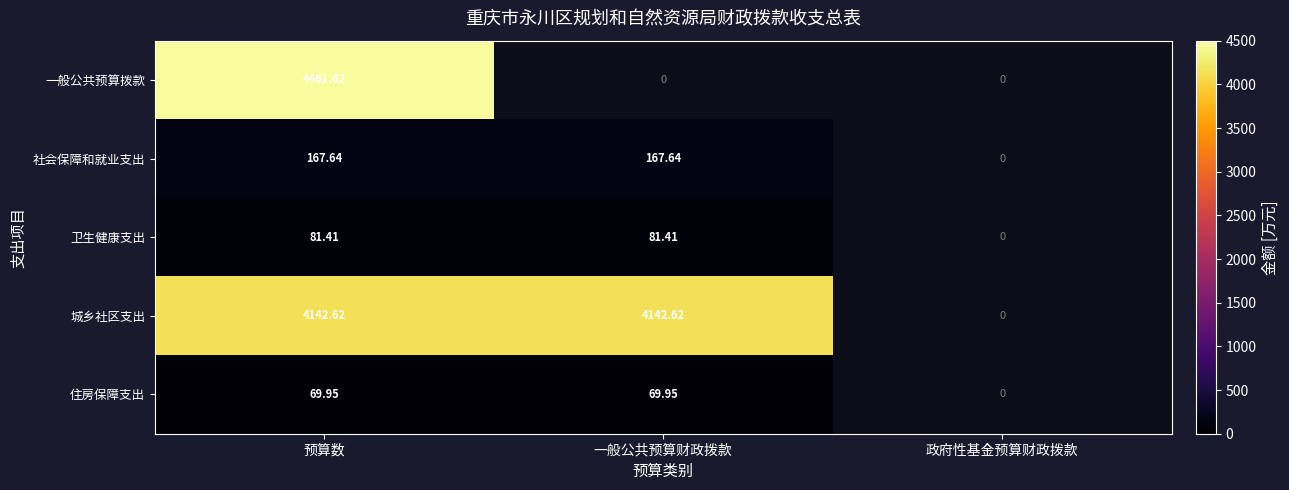

At how many categories does at least one series exceed 2700?

2